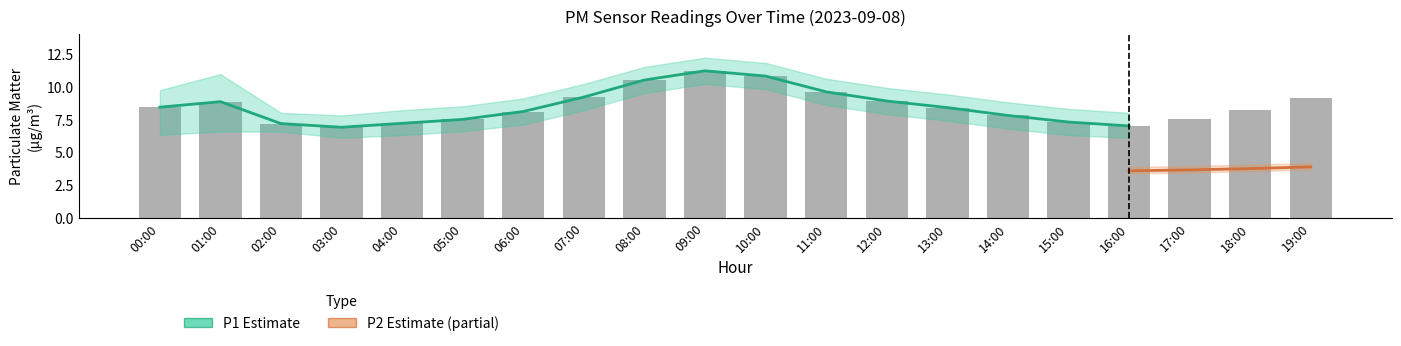

Reading left to right, extract all data points from this chart.

00:00=8.4	01:00=8.8	02:00=7.2	03:00=6.9	04:00=7.2	05:00=7.5	06:00=8.1	07:00=9.2	08:00=10.5	09:00=11.2	10:00=10.8	11:00=9.6	12:00=8.9	13:00=8.4	14:00=7.8	15:00=7.3	16:00=7.0	17:00=7.5	18:00=8.2	19:00=9.1